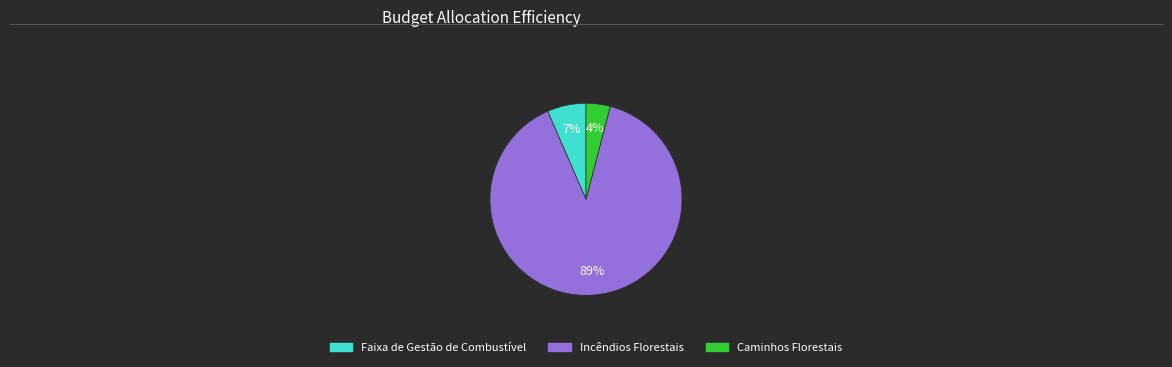

To the nearest percent, what is the average slice percentage?

33%